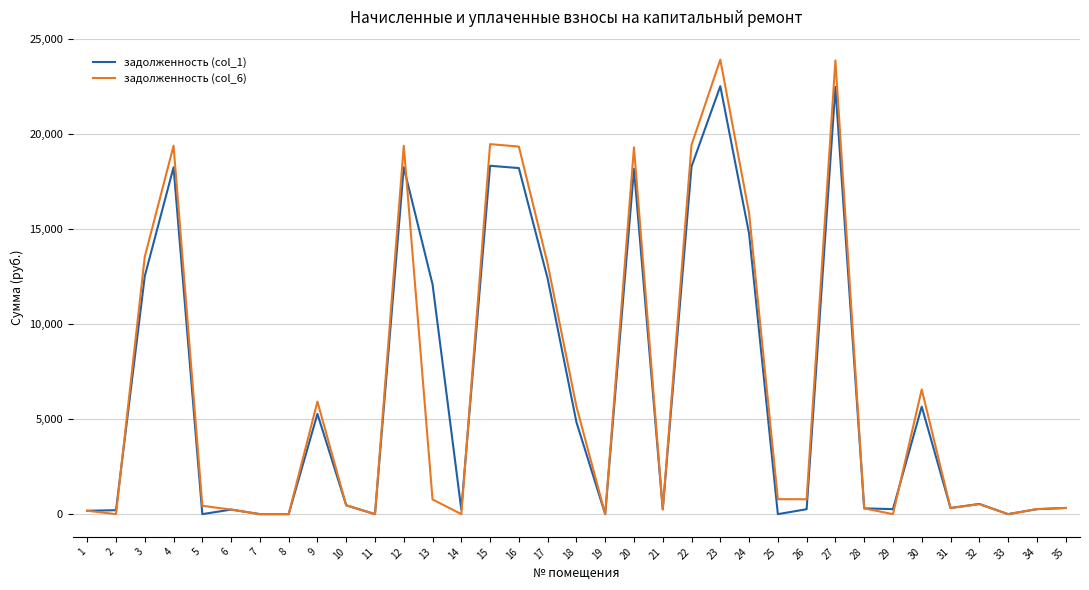

At which label is задолженность (col_6) closest to 11963?

17